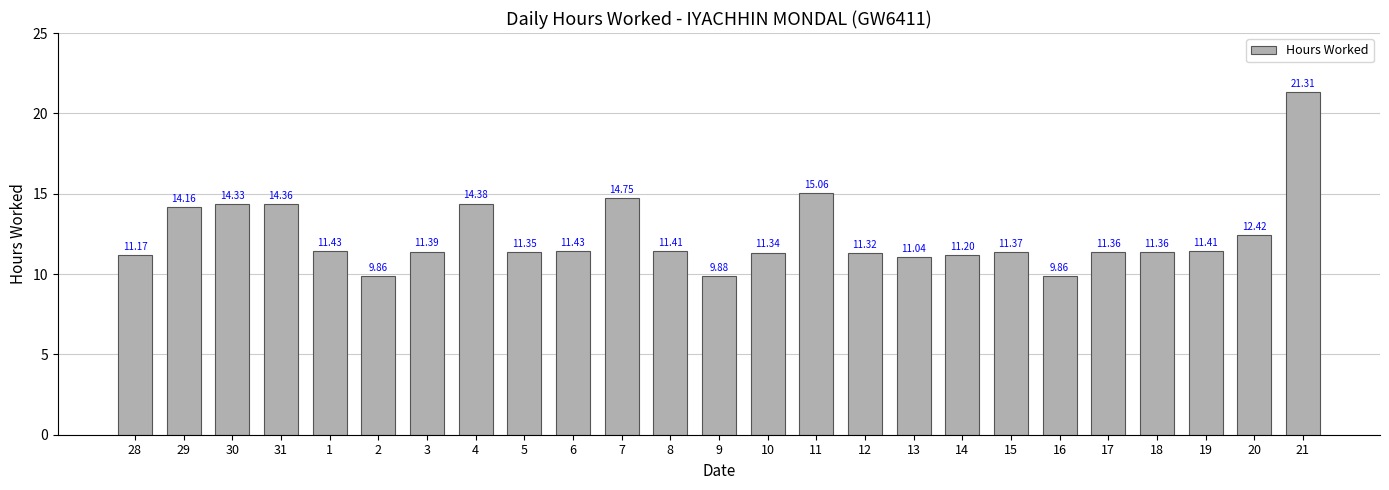

What is the maximum value shown in the chart?

21.3